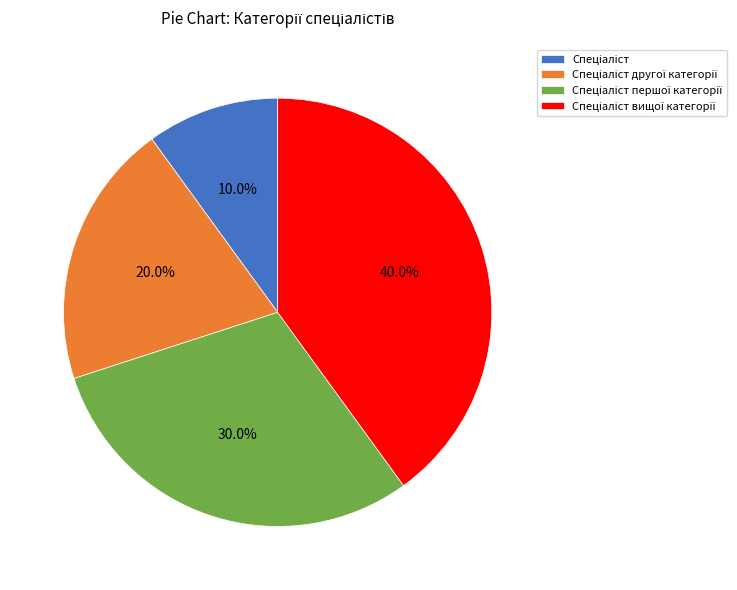

To the nearest percent, what is the difference between the largest and smallest slice percentages?

30%